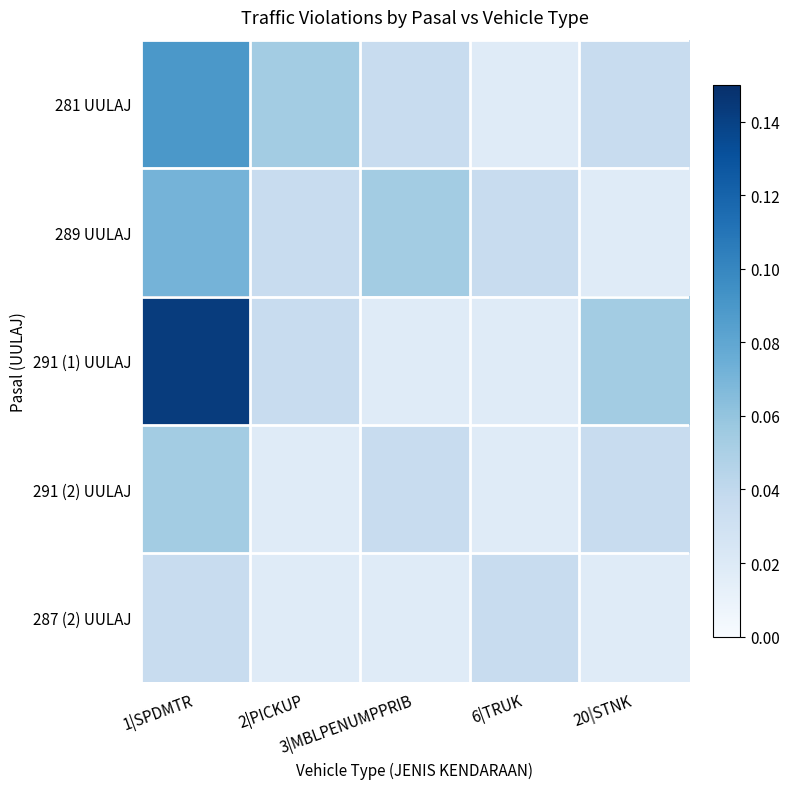

Reading right to left, transcribe all the data shown in this chart.

281 UULAJ: 20|STNK=0.0	6|TRUK=0.0	3|MBLPENUMPPRIB=0.0	2|PICKUP=0.1	1|SPDMTR=0.1
289 UULAJ: 20|STNK=0.0	6|TRUK=0.0	3|MBLPENUMPPRIB=0.1	2|PICKUP=0.0	1|SPDMTR=0.1
291 (1) UULAJ: 20|STNK=0.1	6|TRUK=0.0	3|MBLPENUMPPRIB=0.0	2|PICKUP=0.0	1|SPDMTR=0.1
291 (2) UULAJ: 20|STNK=0.0	6|TRUK=0.0	3|MBLPENUMPPRIB=0.0	2|PICKUP=0.0	1|SPDMTR=0.1
287 (2) UULAJ: 20|STNK=0.0	6|TRUK=0.0	3|MBLPENUMPPRIB=0.0	2|PICKUP=0.0	1|SPDMTR=0.0